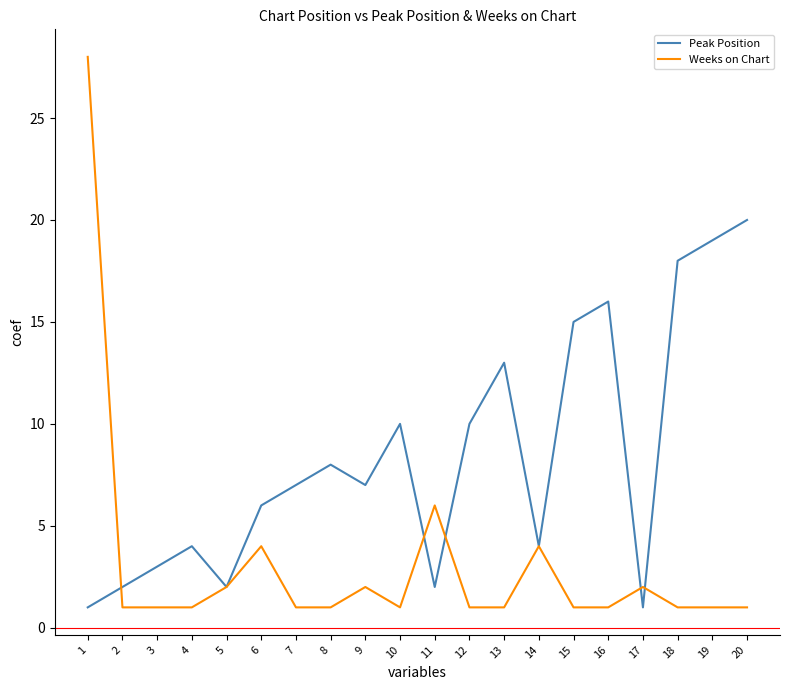

The value of Weeks on Chart at 8 is 1. True or false?

True